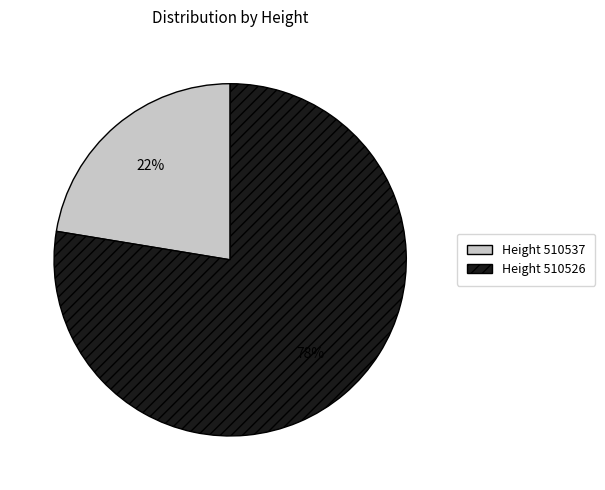

Does any single category account for the majority?

Yes